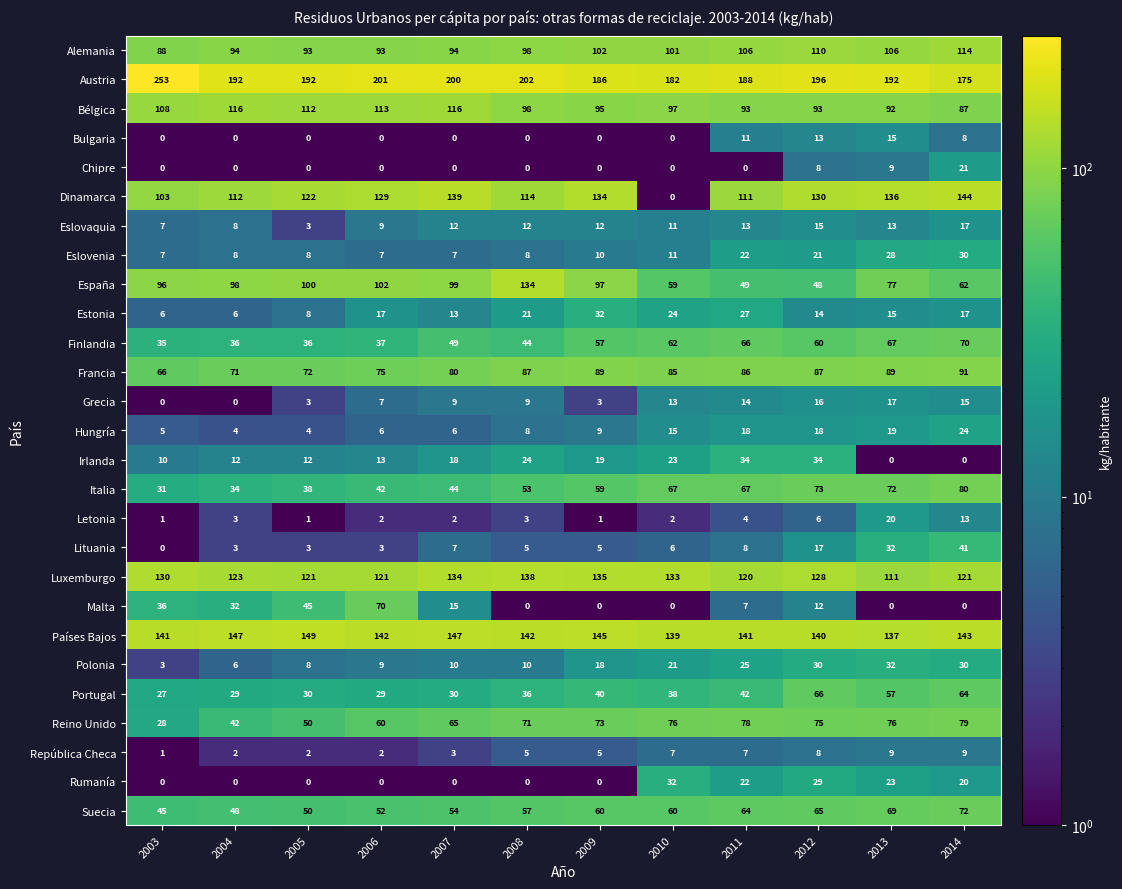

At which category is the sum across all series the highest?

2014